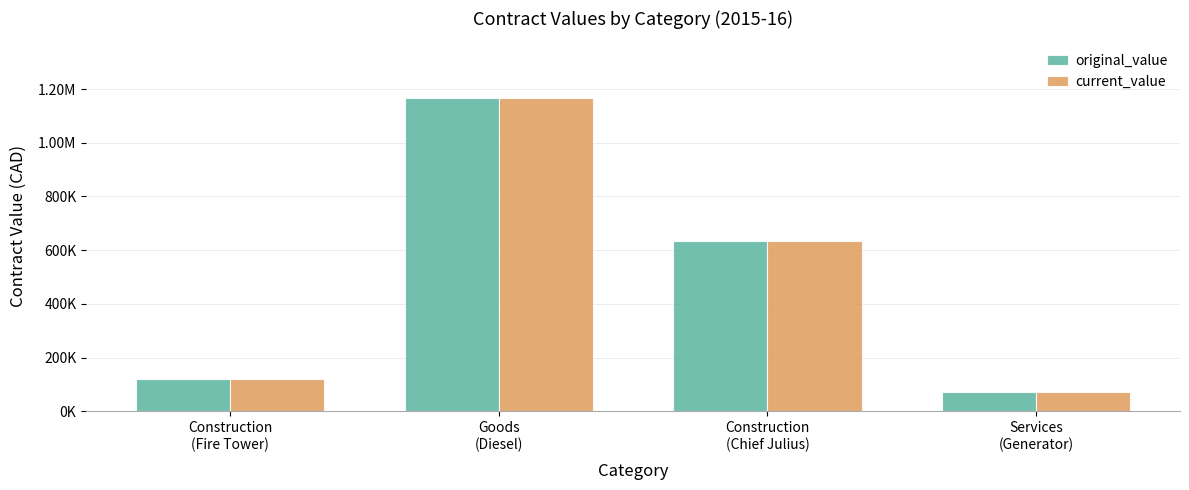

Rank the categories by original_value value from highest to lowest.

Goods
(Diesel), Construction
(Chief Julius), Construction
(Fire Tower), Services
(Generator)